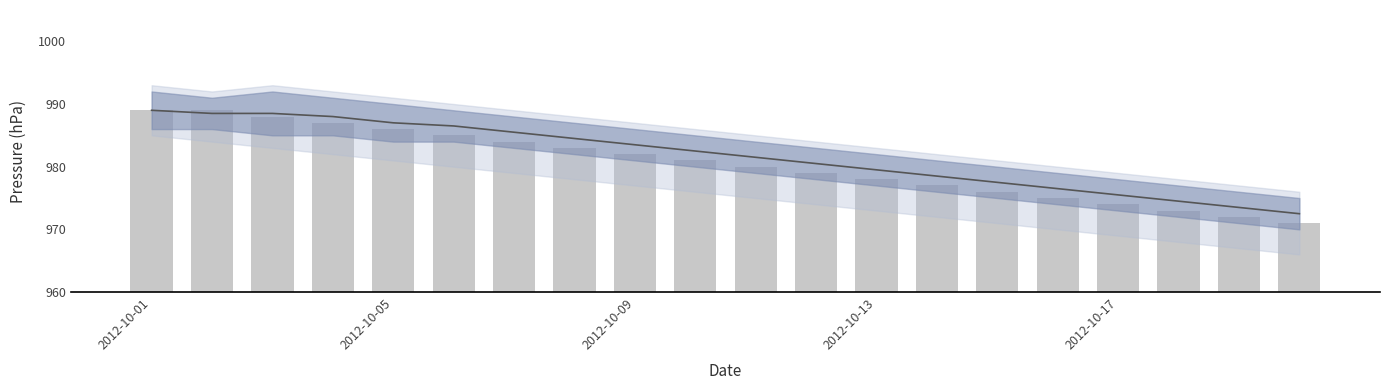

What position from the right is 10?

10